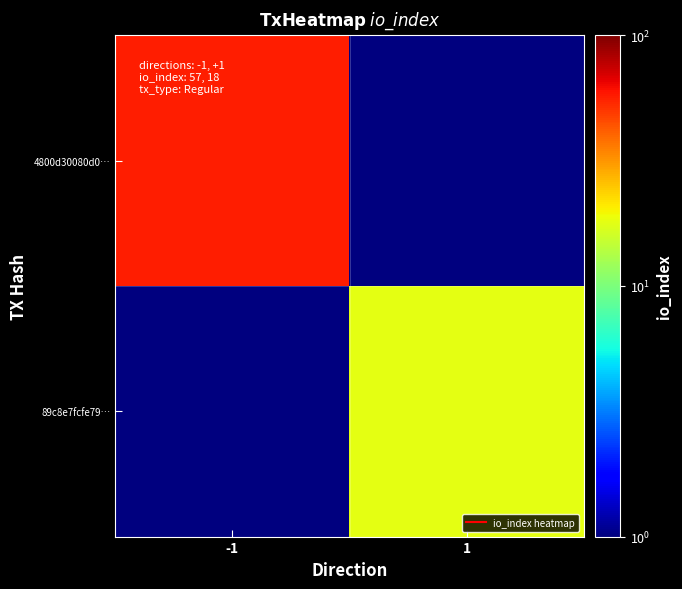

At how many categories does at least one series exceed 20?

1